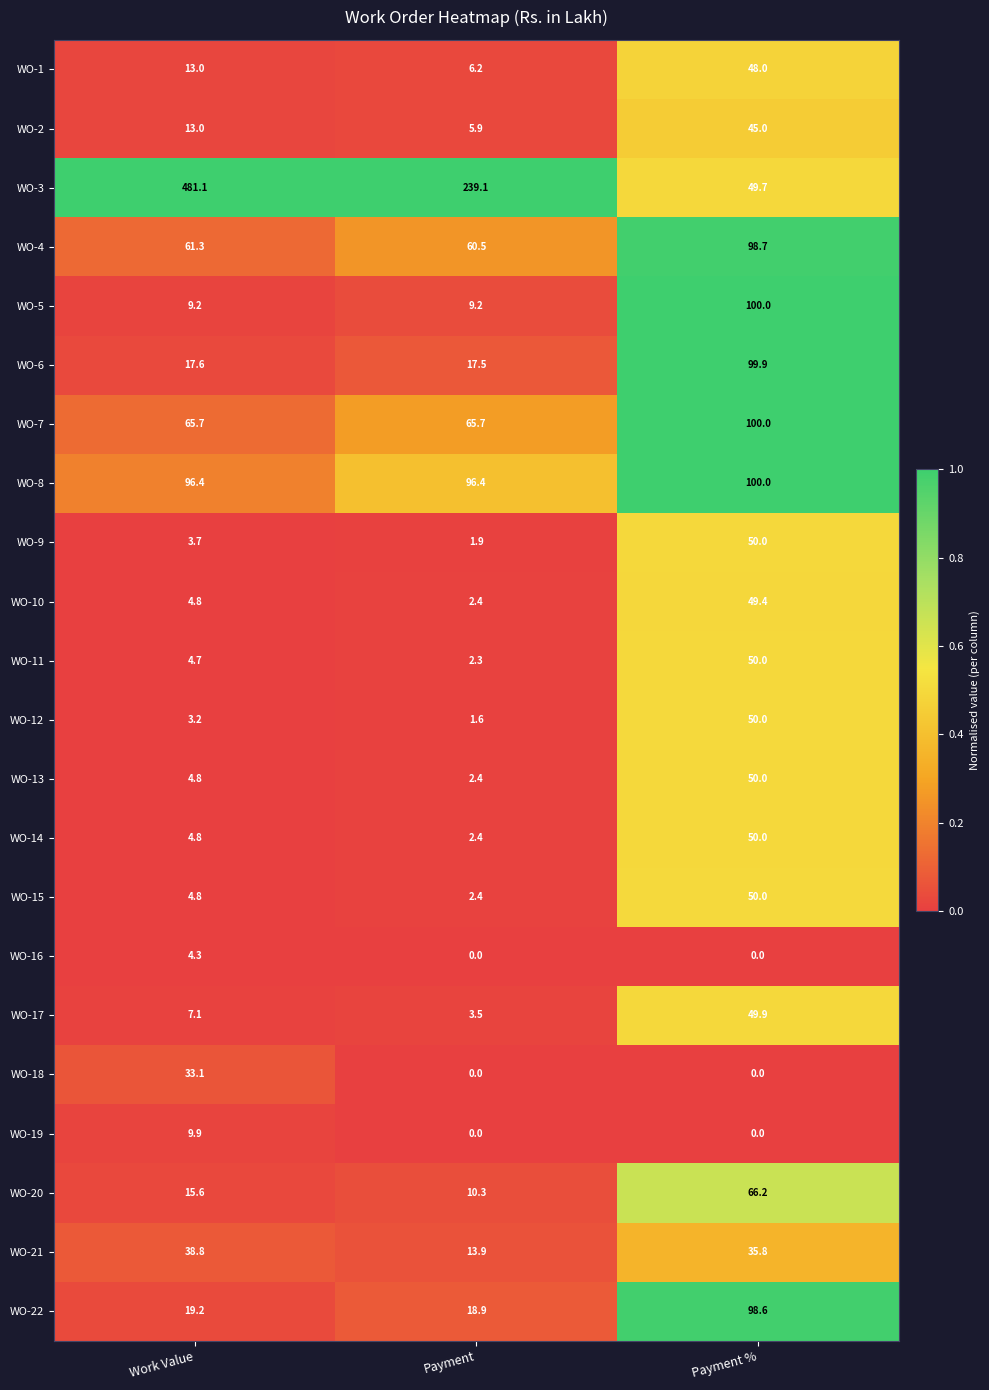

What value does the WO-1 series have at Payment %?

48.0